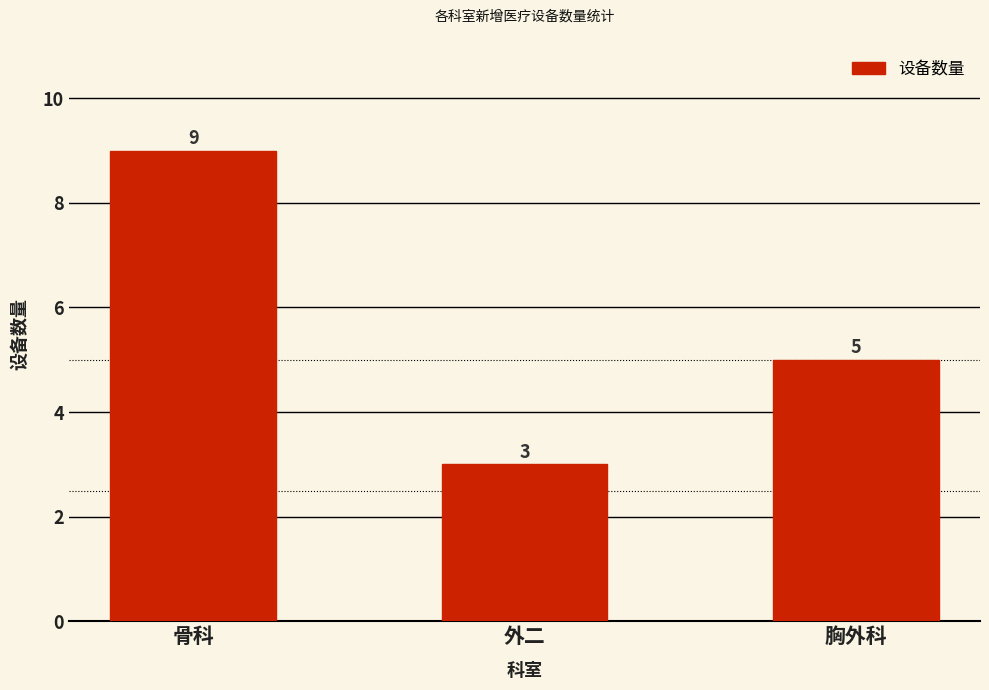

What is the change in value from 骨科 to 外二?

-6